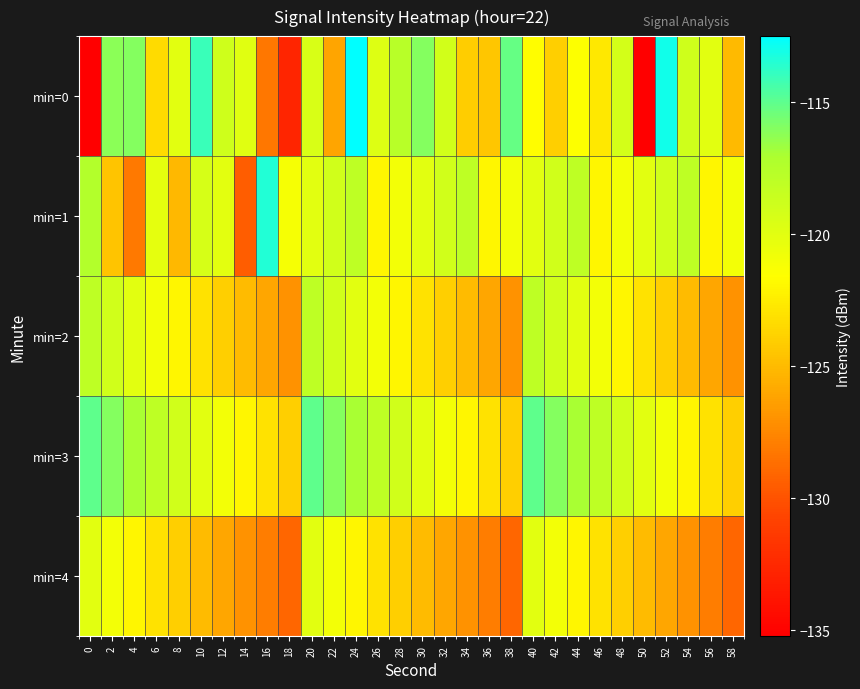

What is the maximum value shown in the chart?

-112.6